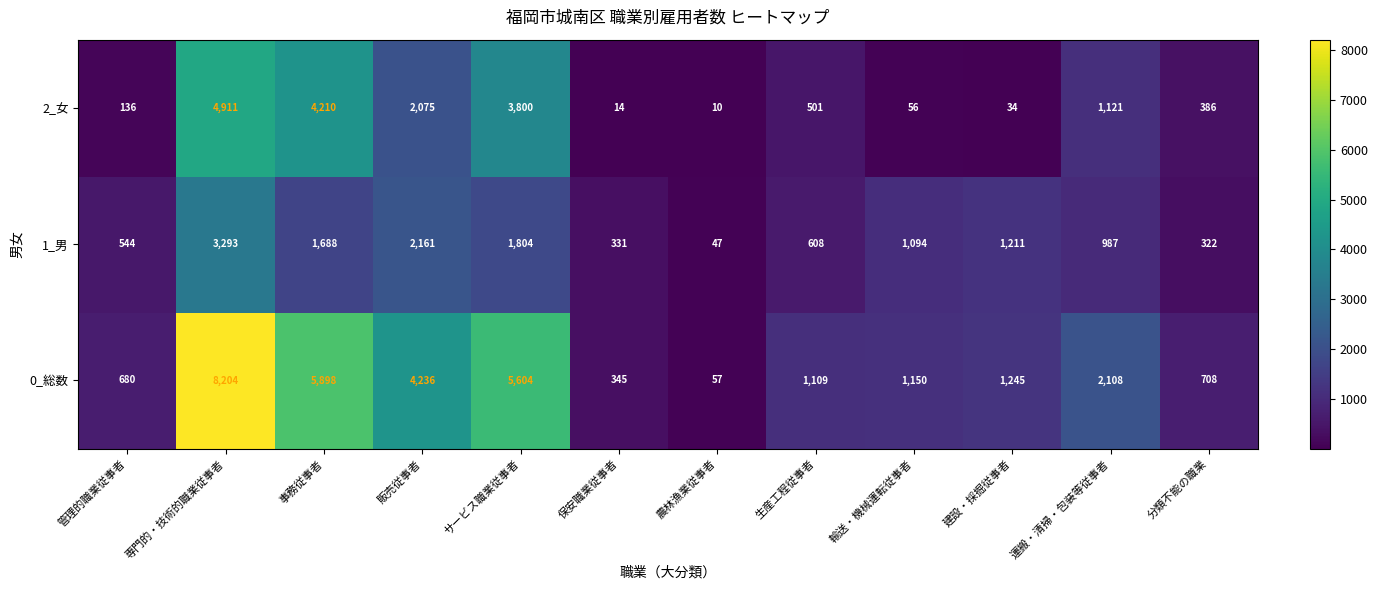

Which series has the widest spread of values?

0_総数